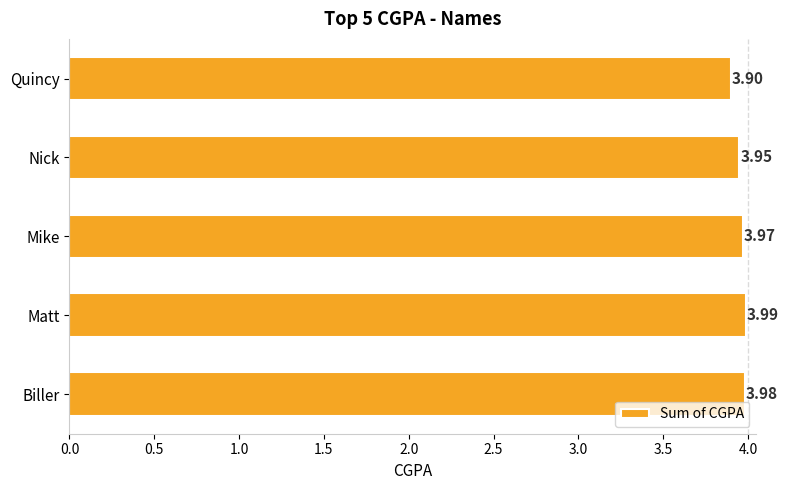

What is the sum of the values at Nick and Mike?

7.9